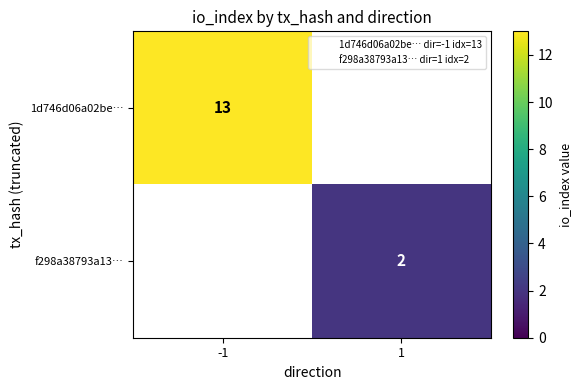

The 1d746d06a02be… series shows 7.4 at -1. True or false?

False